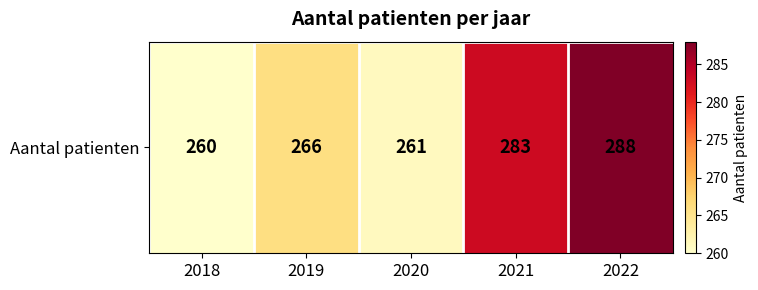

What is the average value?

272